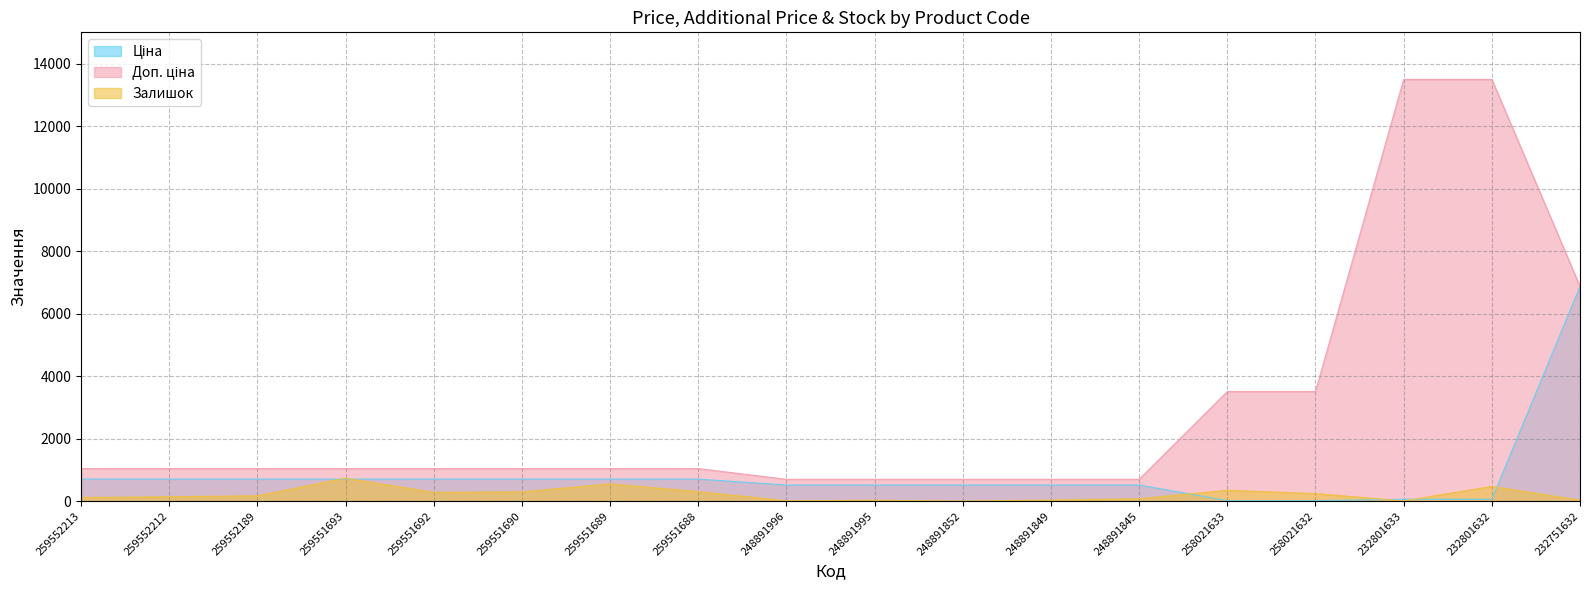

Rank the categories by Залишок value from highest to lowest.

259551693, 259551689, 232801632, 258021633, 259551688, 259551690, 259551692, 258021632, 259552189, 259552212, 259552213, 248891845, 248891849, 232751632, 248891995, 248891996, 232801633, 248891852